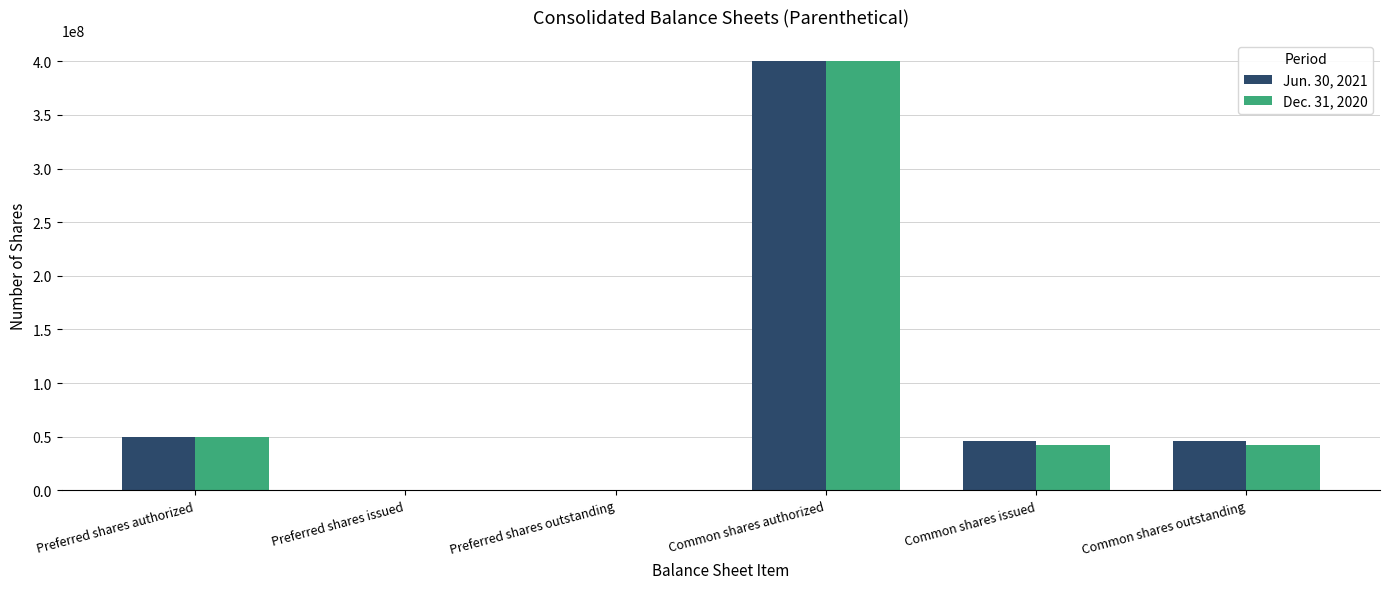

What is the maximum value shown in the chart?

400000000